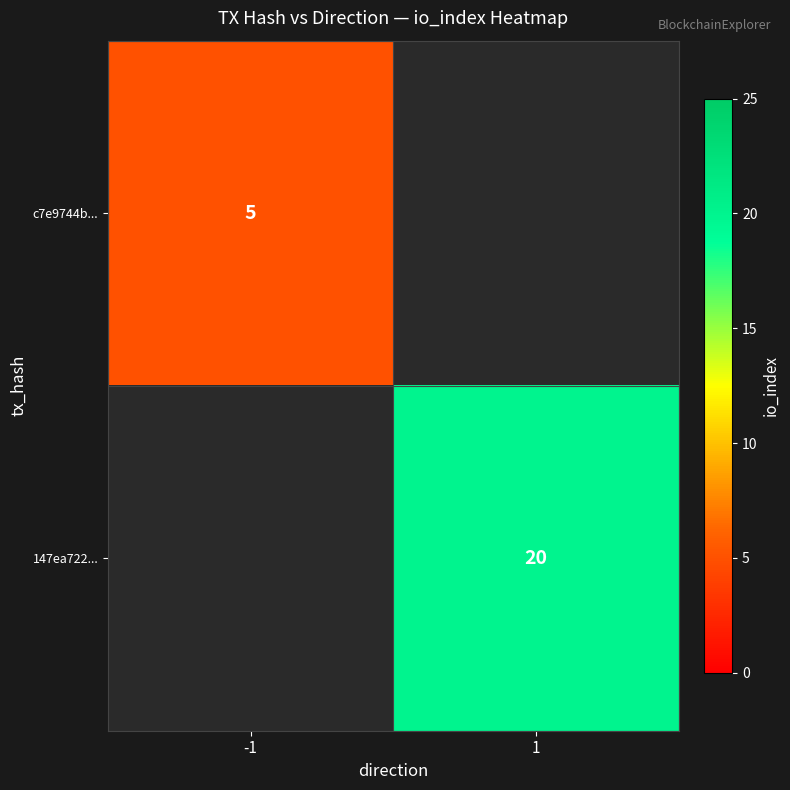

True or false: 147ea722... has a value of 14 at 1.

False